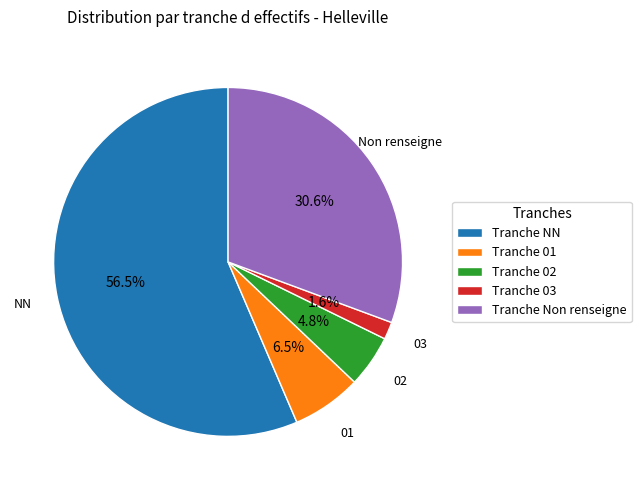

What is the largest slice in the pie chart?

Tranche NN